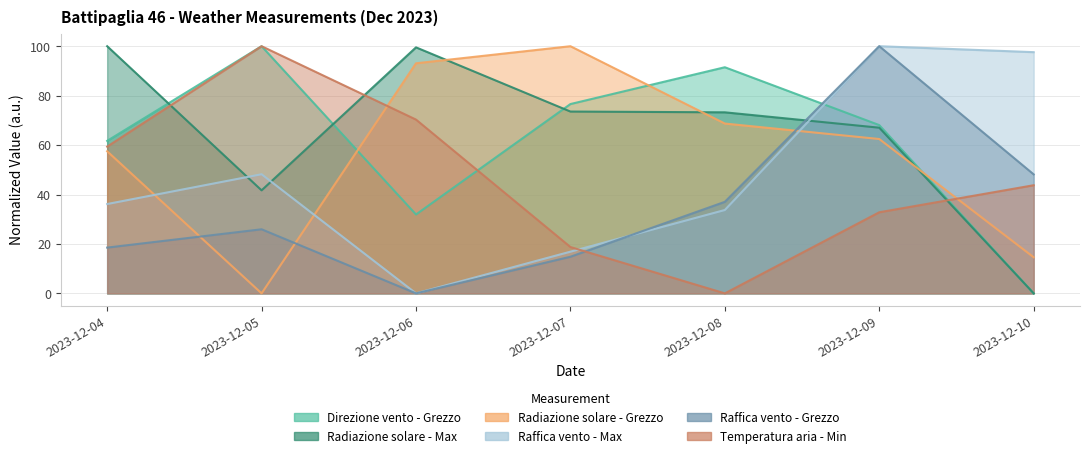

What is the difference between the Direzione vento - Grezzo values at 2023-12-07 and 2023-12-09?

8.5